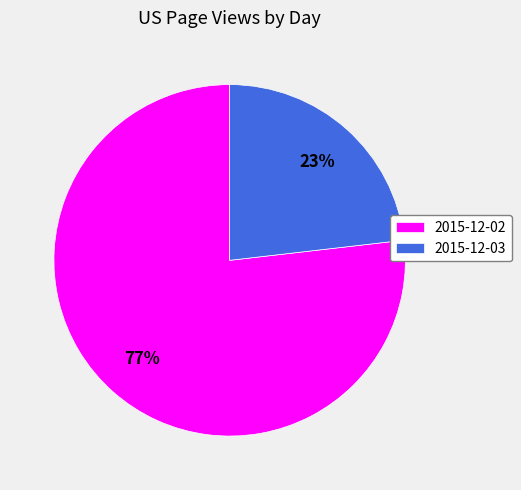

How many slices are in this pie chart?

2